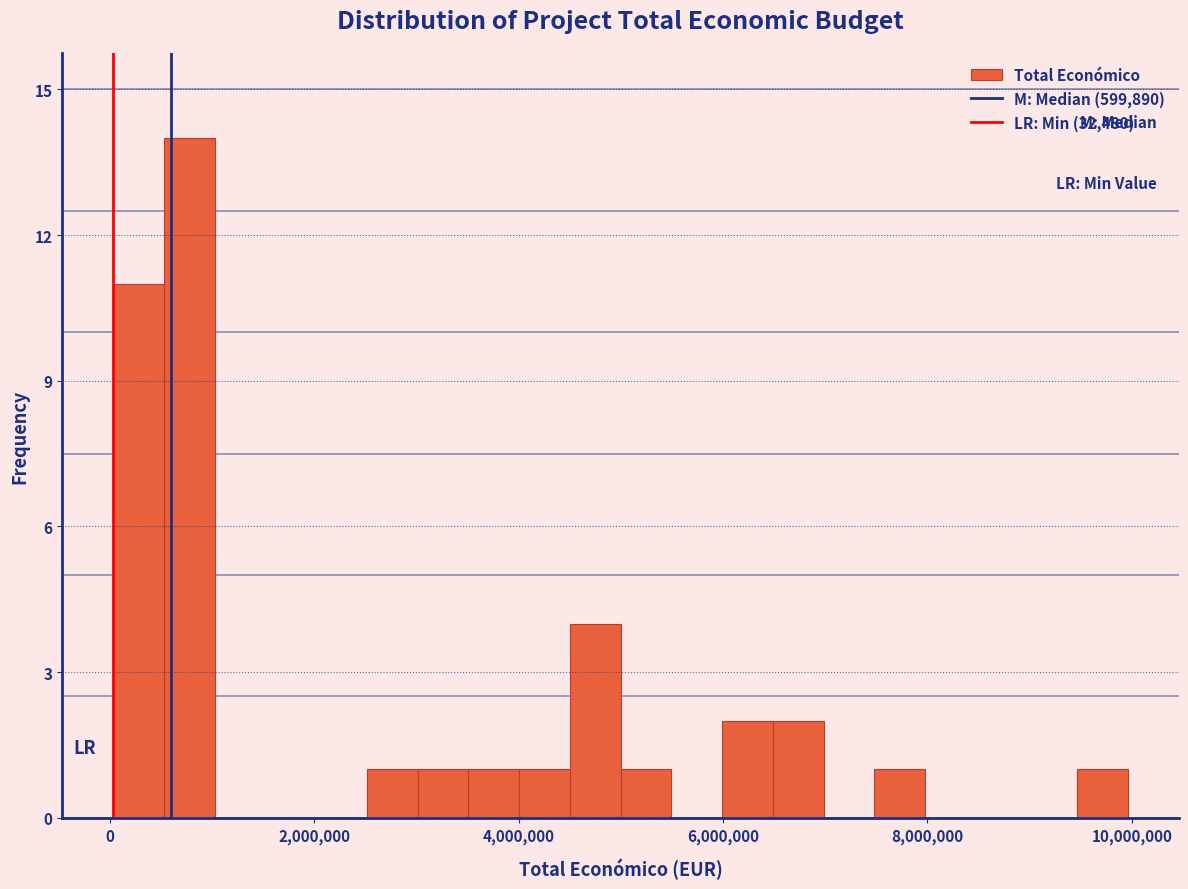

Around what value on the x-axis is the tallest bar? Give the approximate position of its centre, as read against the axis.

800000